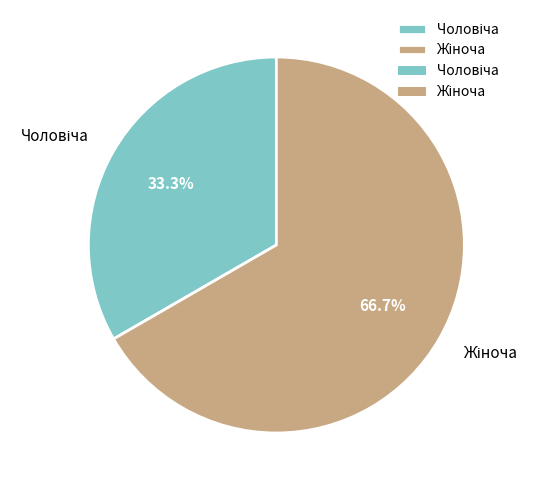

Count the number of slices in the pie.

2